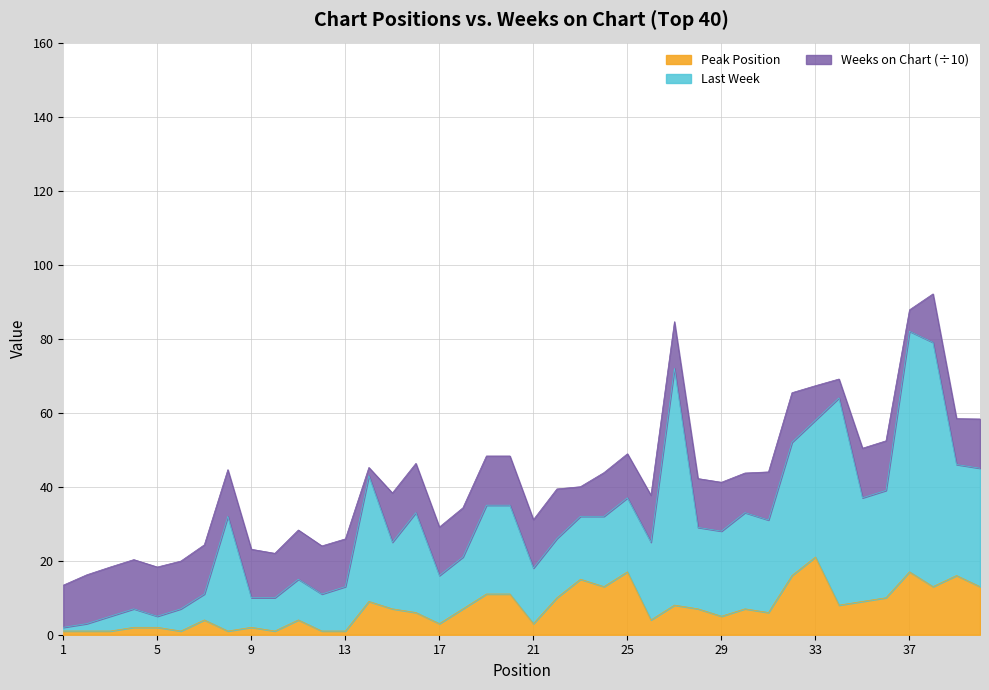

Where does the Peak Position series first go above 7?

14